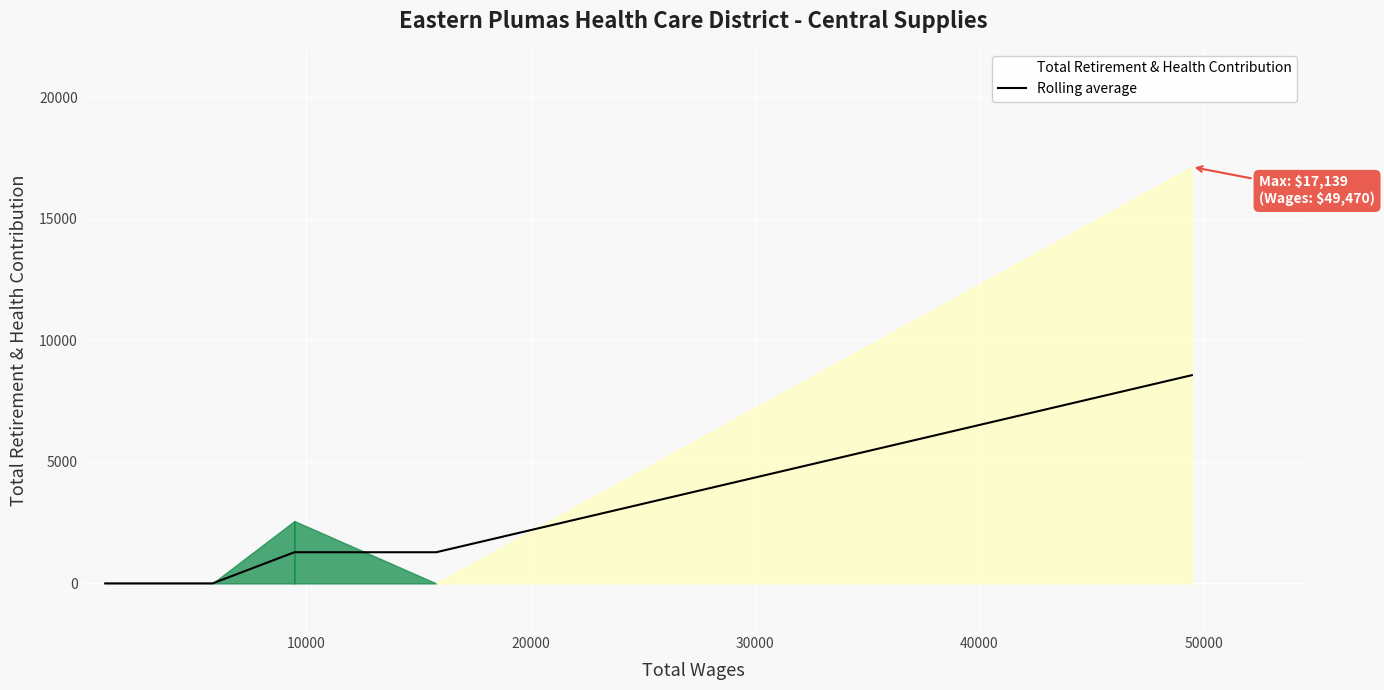

What is the average value?

1856.2